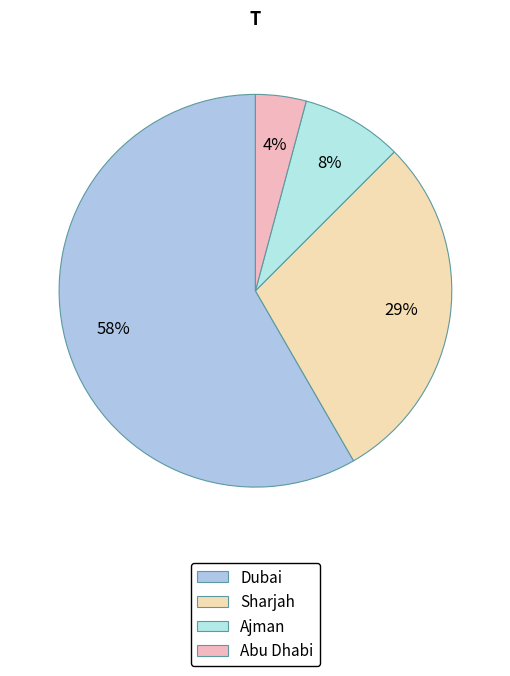

Rank the categories by value from lowest to highest.

Abu Dhabi, Ajman, Sharjah, Dubai